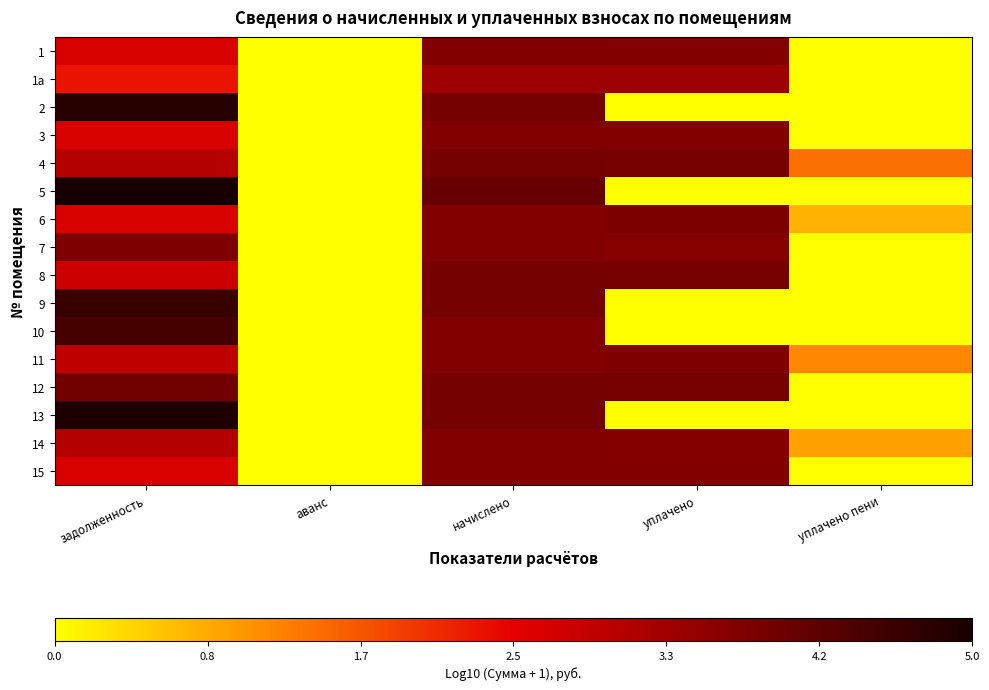

At how many categories does at least one series exceed 3?

3